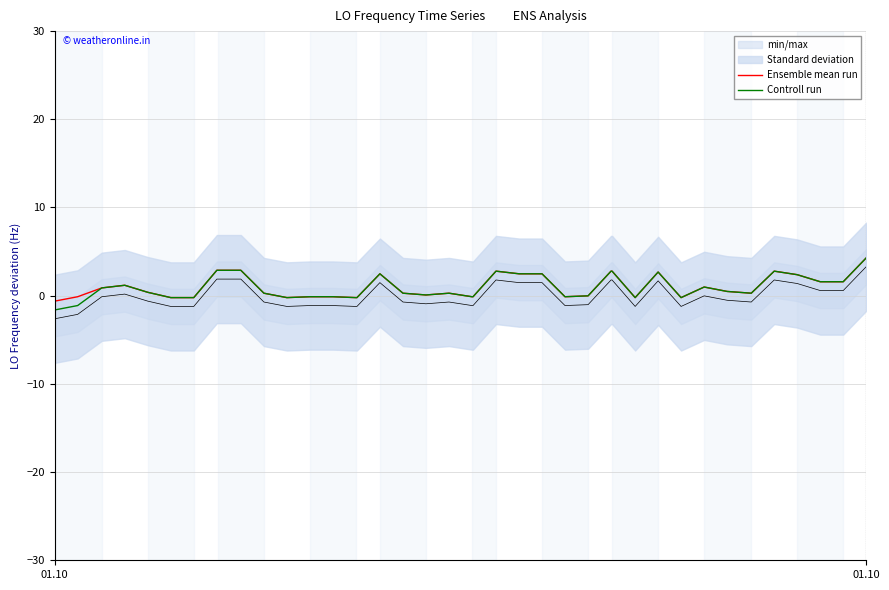

True or false: Ensemble mean run and Controll run intersect in this chart.

False